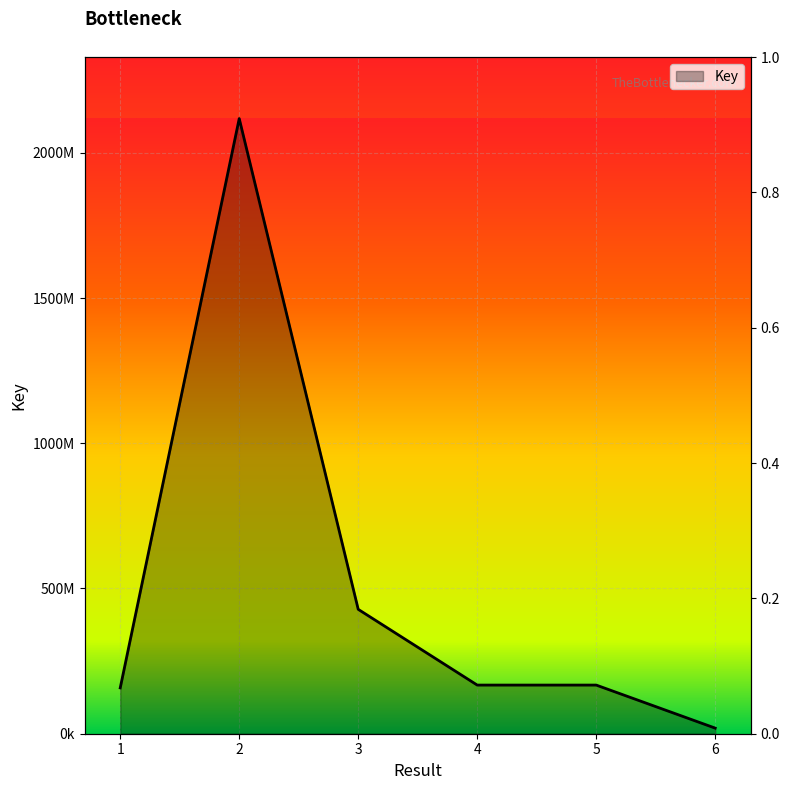

True or false: the data shows 167494030 at 5.

True